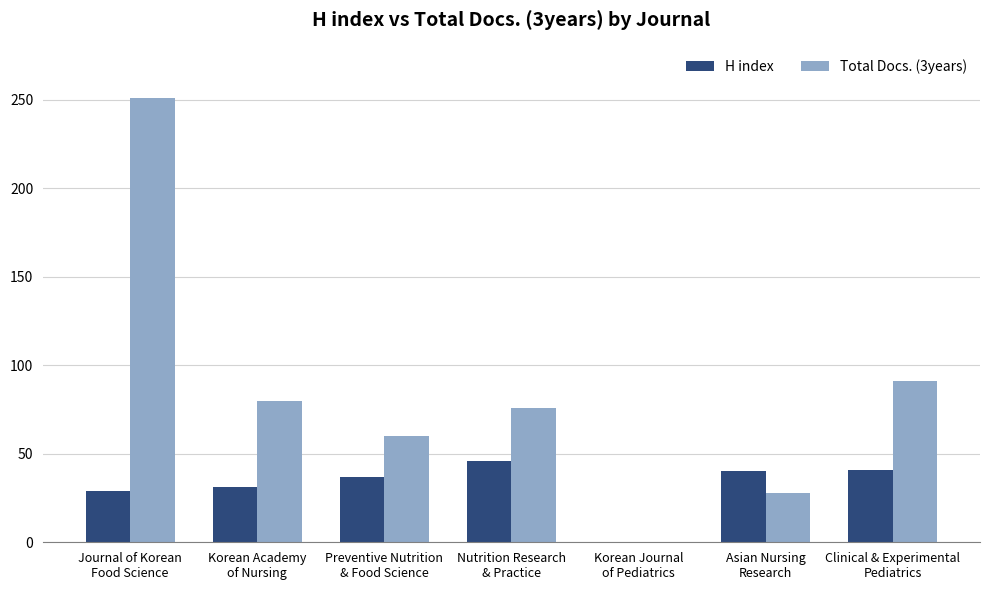

What is the maximum value shown in the chart?

251